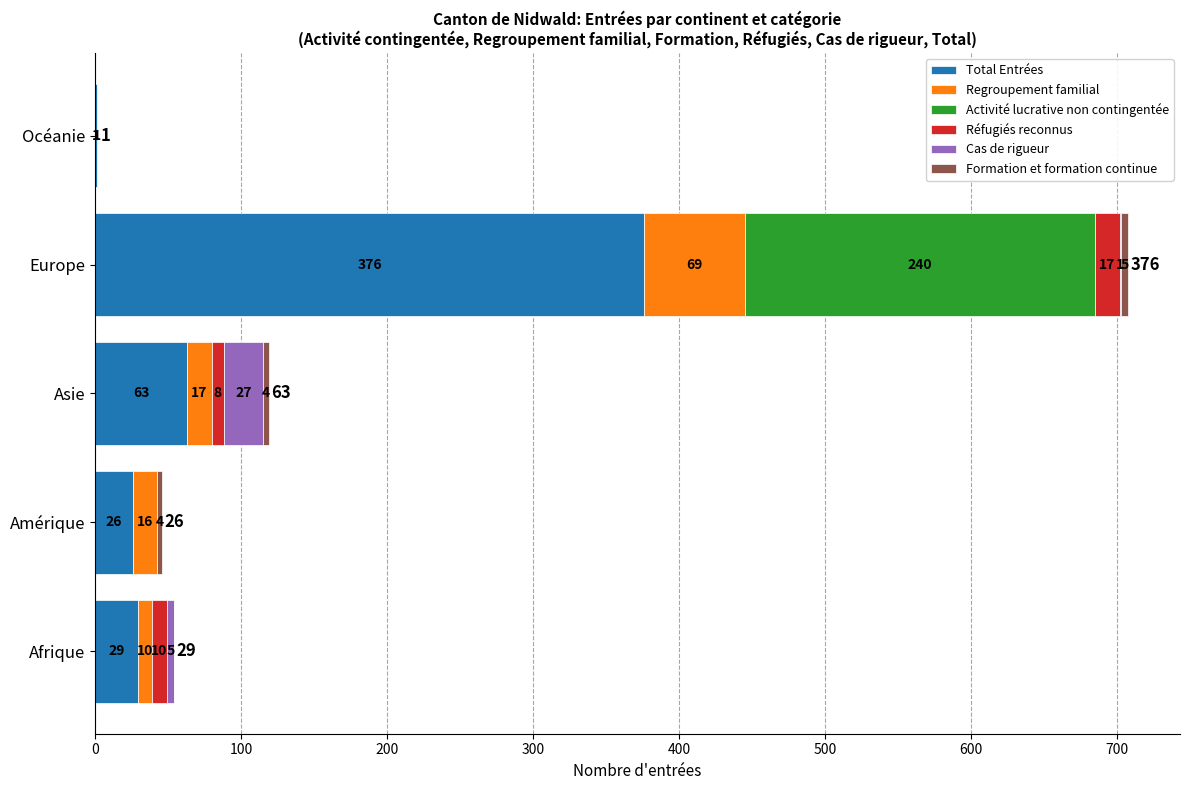

At which category is the sum across all series the highest?

Europe